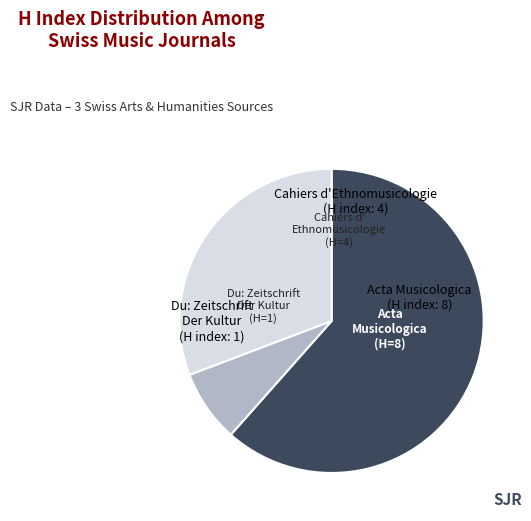

Which has a higher value, Cahiers d'Ethnomusicologie or Du: Zeitschrift Der Kultur?

Cahiers d'Ethnomusicologie